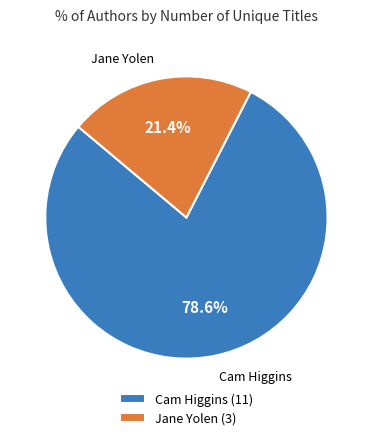

What is the ratio of the value at Jane Yolen to the value at Cam Higgins?

0.3